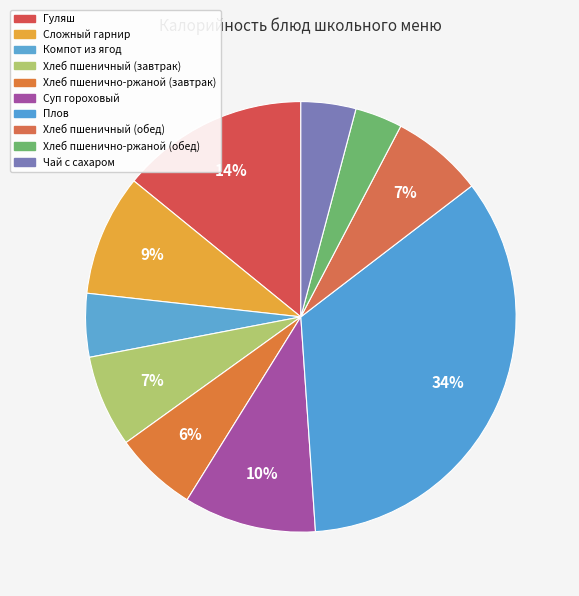

Which has a higher value, Компот из ягод or Чай с сахаром?

Компот из ягод